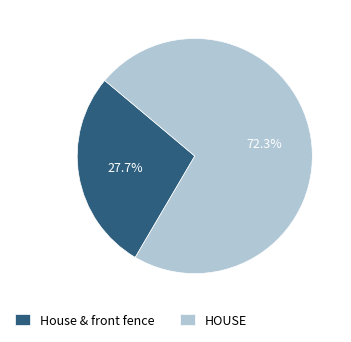

To the nearest percent, what portion does House & front fence represent?

28%